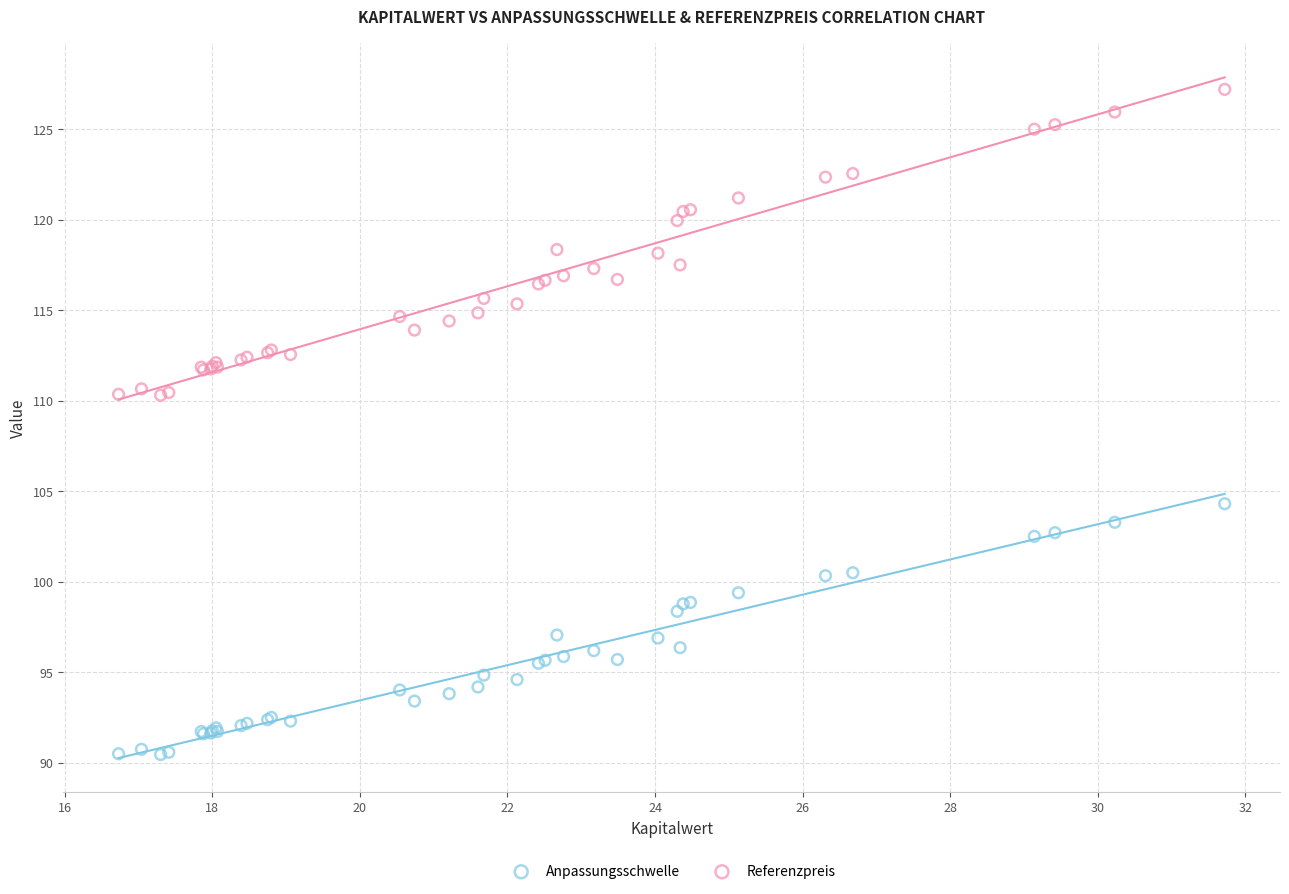

Which series contains the highest Y value?

Referenzpreis